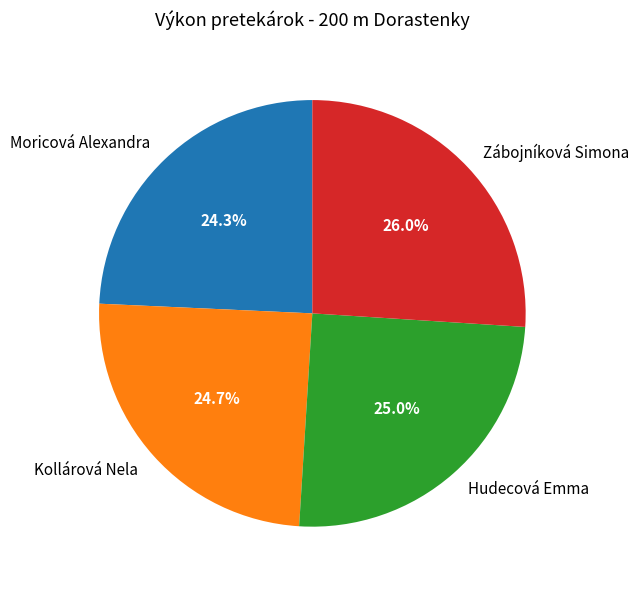

Is it true that Moricová Alexandra is 24% of the pie?

True